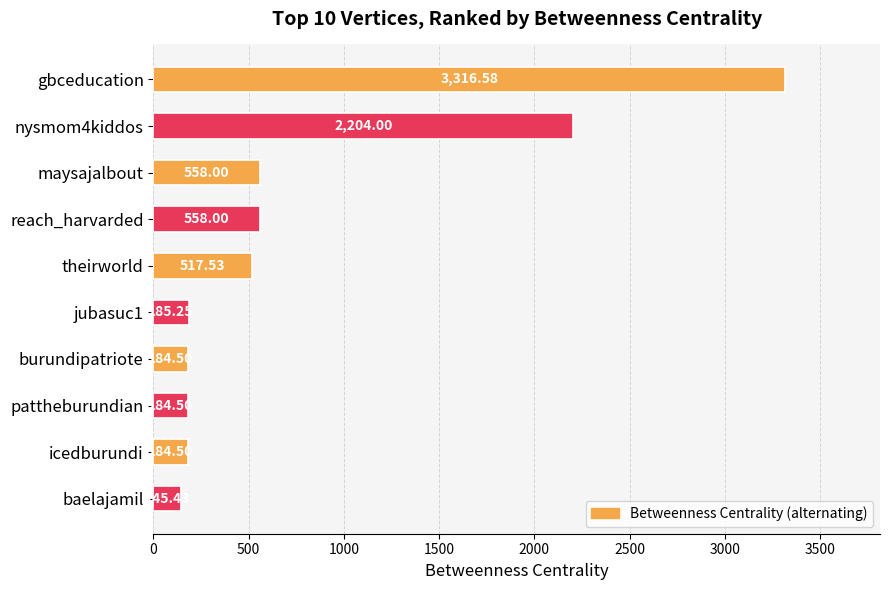

What is the change in value from maysajalbout to baelajamil?

-412.6